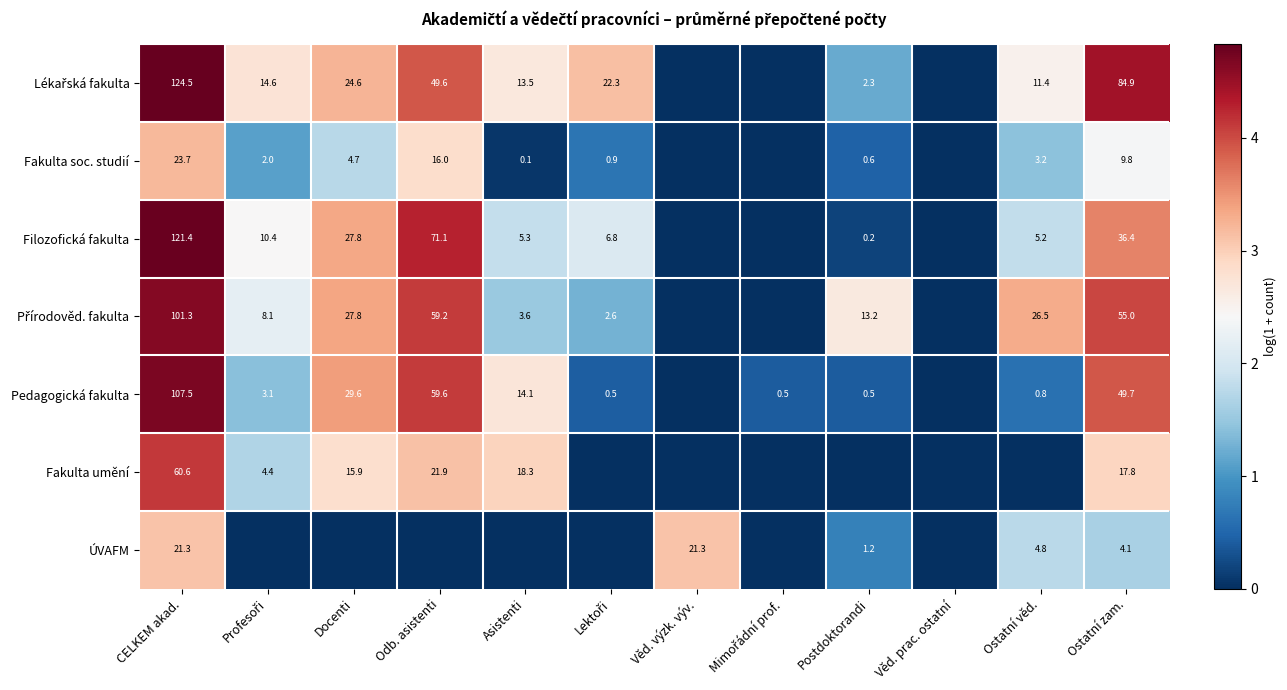

What is the difference between the highest and lowest values at CELKEM akad.?

103.2